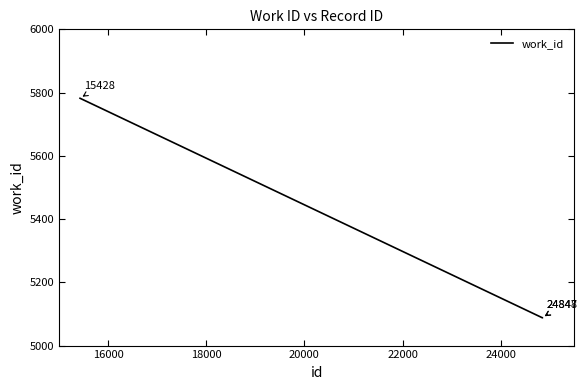

How many values are between 5088 and 5782?

3